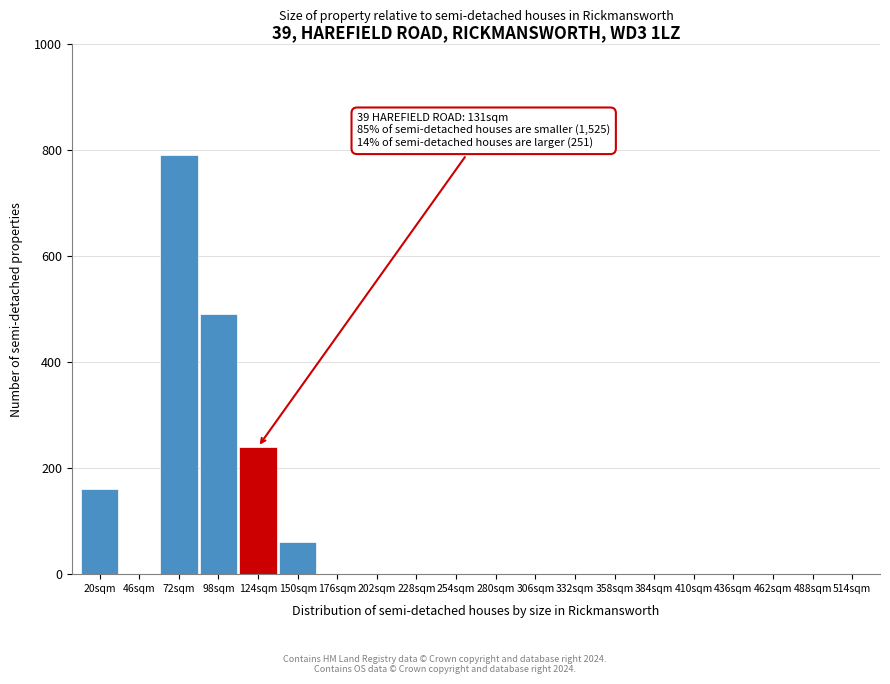

Reading left to right, extract all data points from this chart.

20sqm=160	46sqm=0	72sqm=790	98sqm=490	124sqm=240	150sqm=60	176sqm=0	202sqm=0	228sqm=0	254sqm=0	280sqm=0	306sqm=0	332sqm=0	358sqm=0	384sqm=0	410sqm=0	436sqm=0	462sqm=0	488sqm=0	514sqm=0